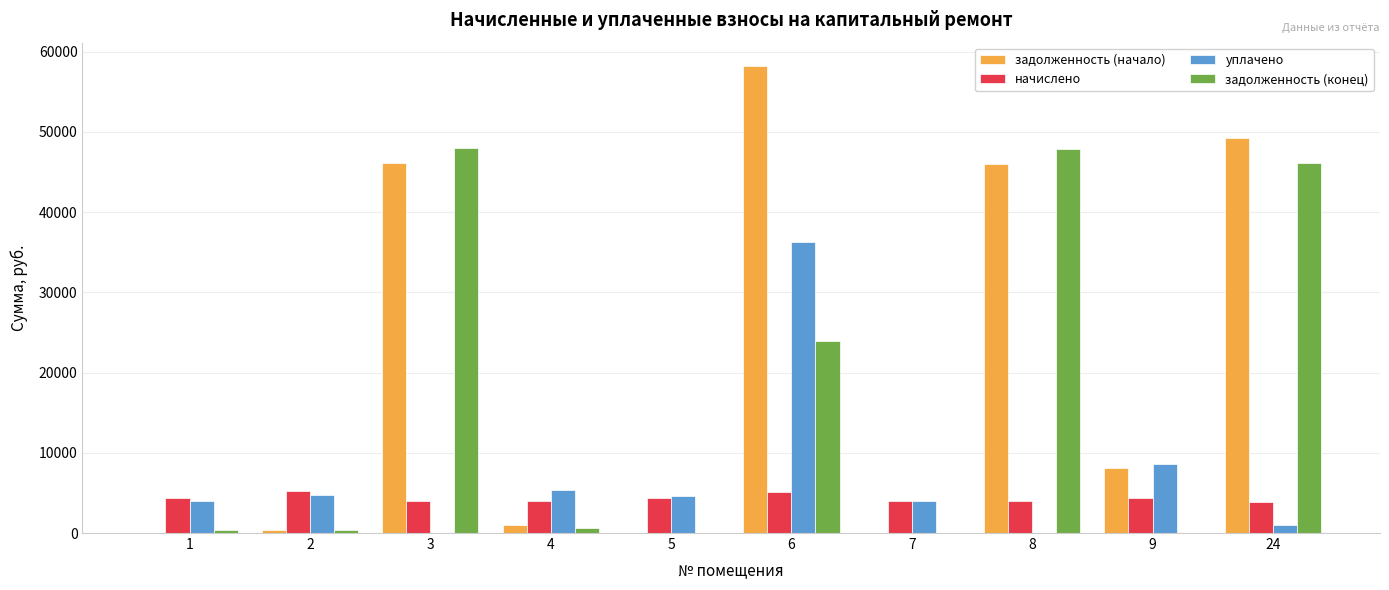

What is the highest value of the начислено series?

5184.0